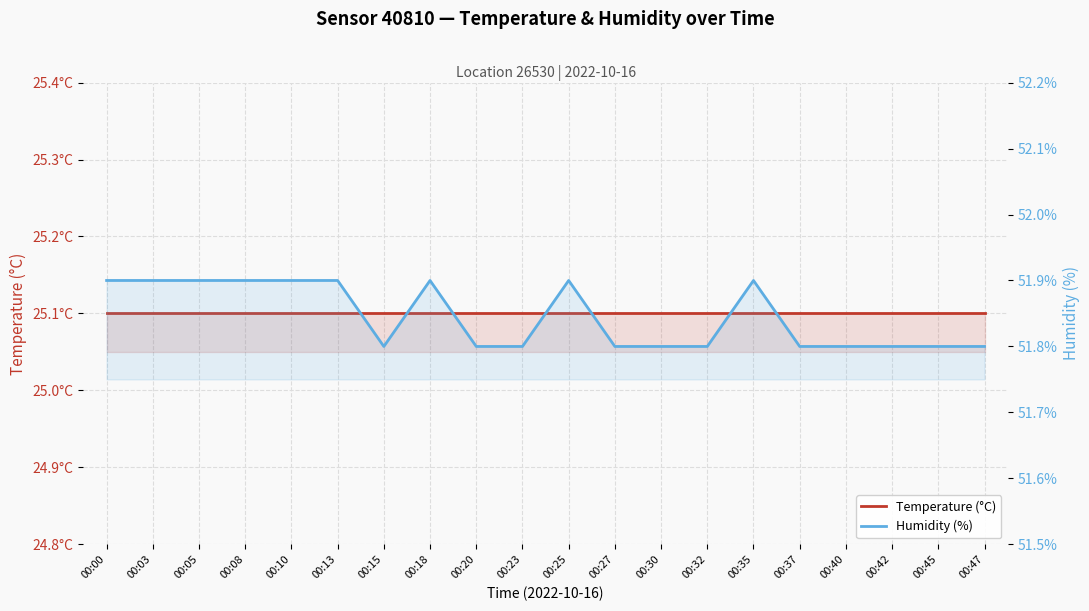

Is this an area chart (filled region under the line)?

No